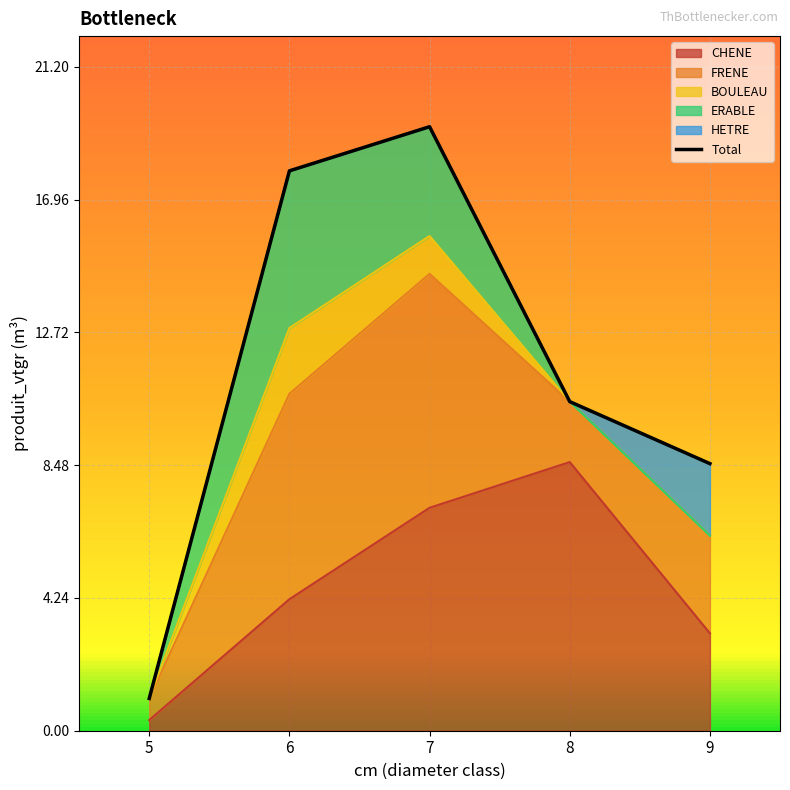

Between 6 and 9, which is larger?

6